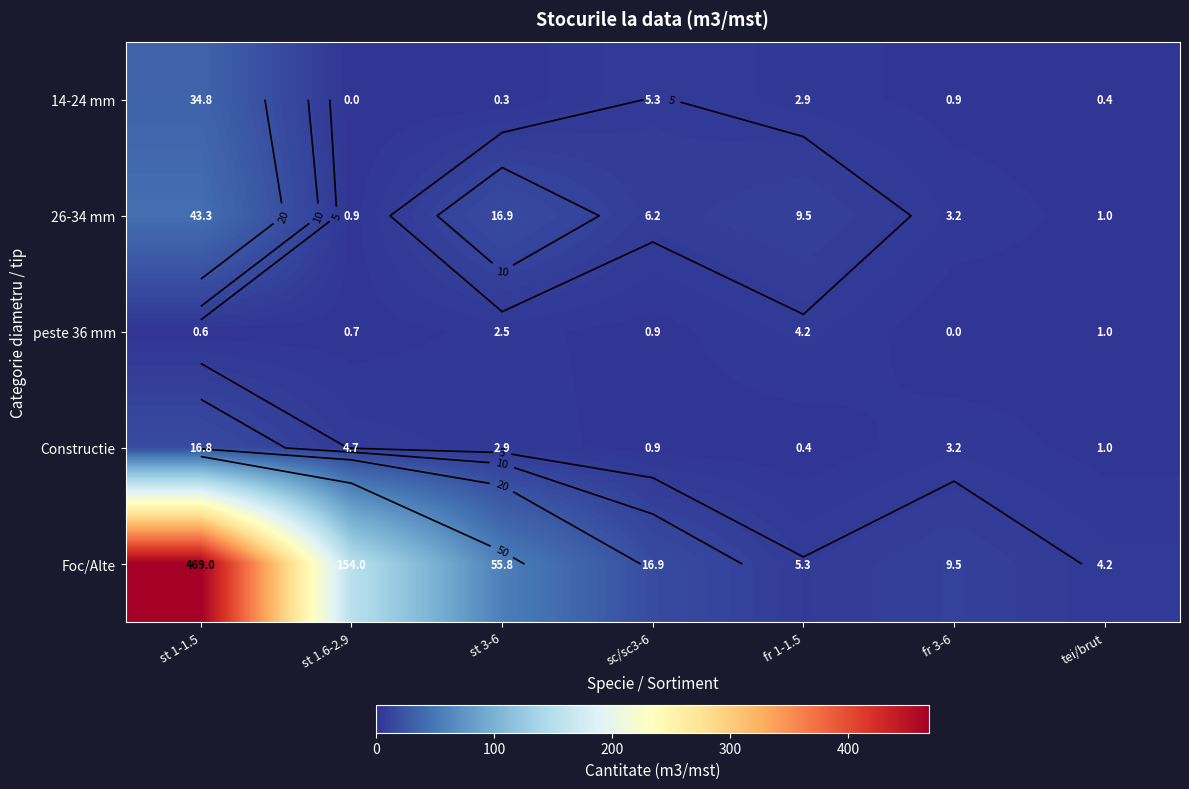

At which category does the chart reach its peak across all series?

st 1-1.5